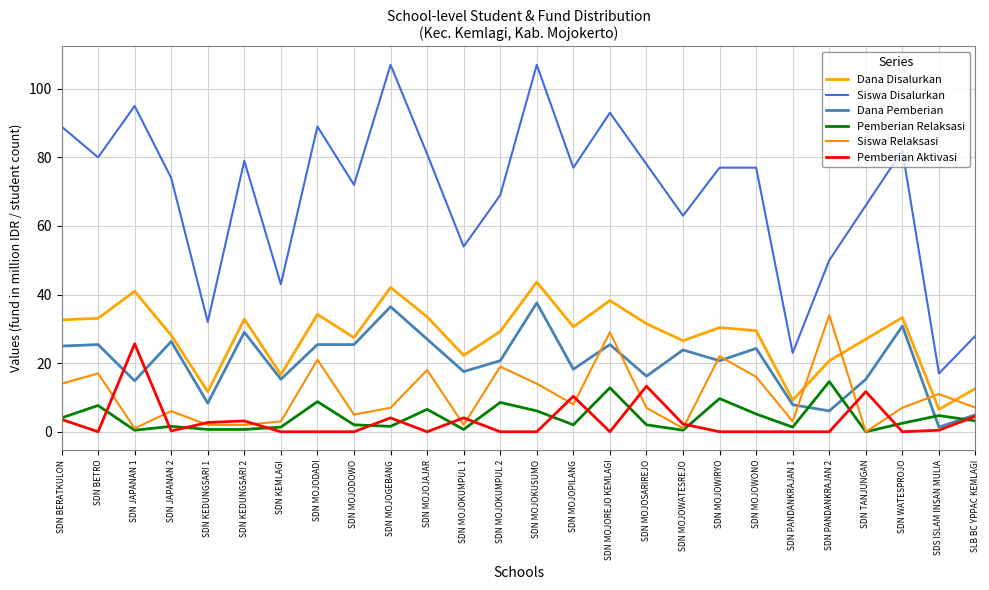

What is the value of the Siswa Relaksasi point at the 2nd from the left?

17.0